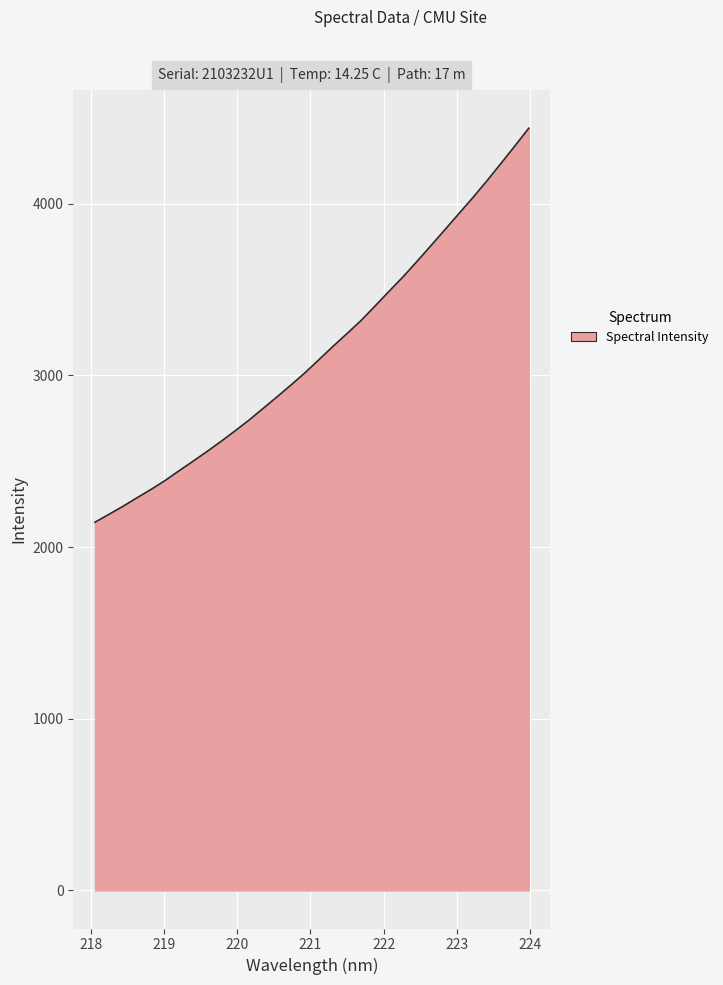

What is the greatest value displayed?

4440.0